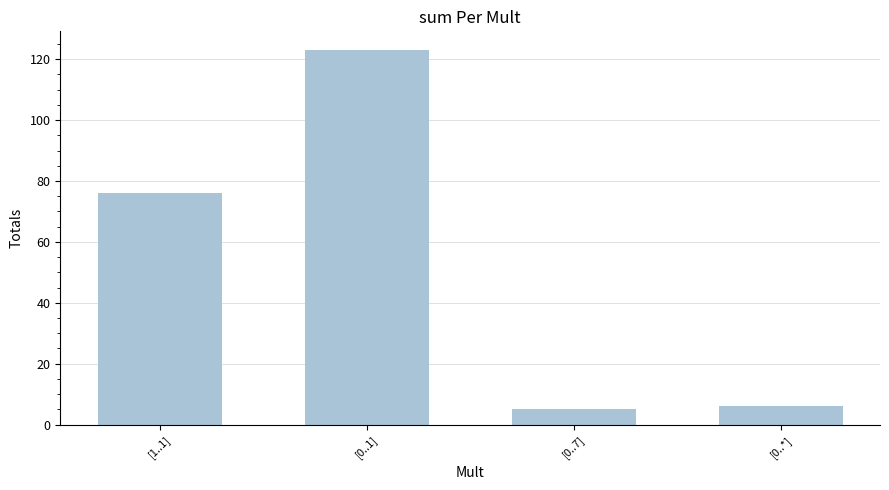

Count the number of categories in the chart.

4